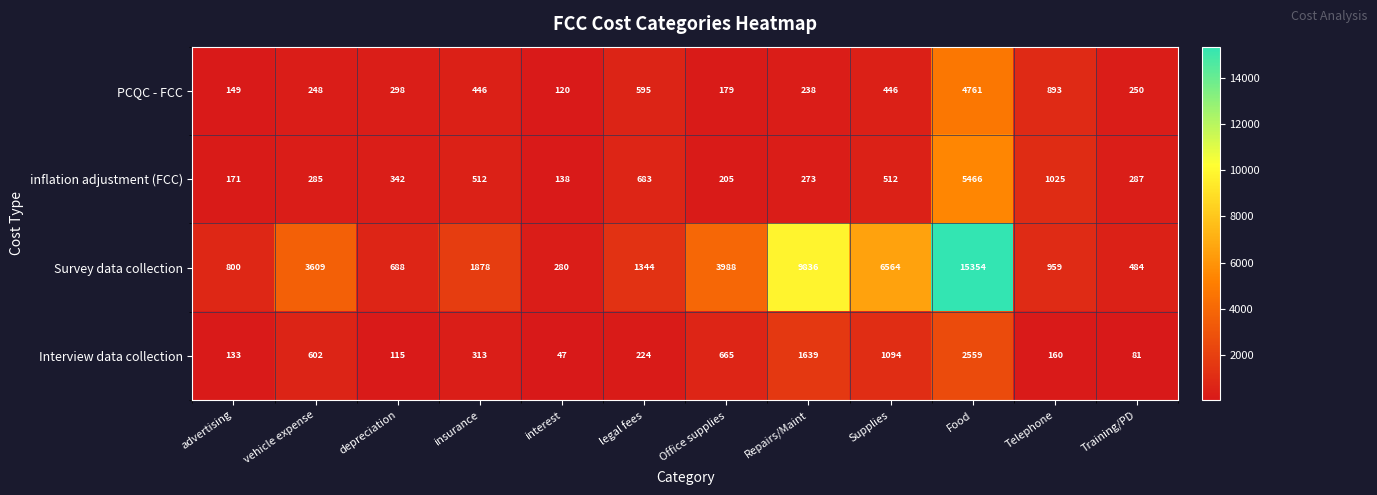

The value of PCQC - FCC at depreciation is 298. True or false?

True